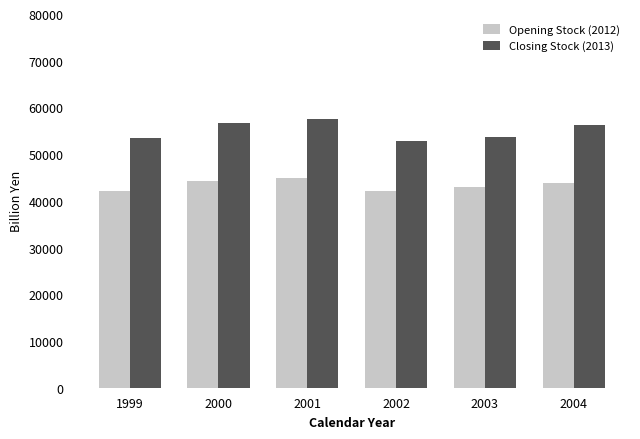

How many groups of bars are there?

6